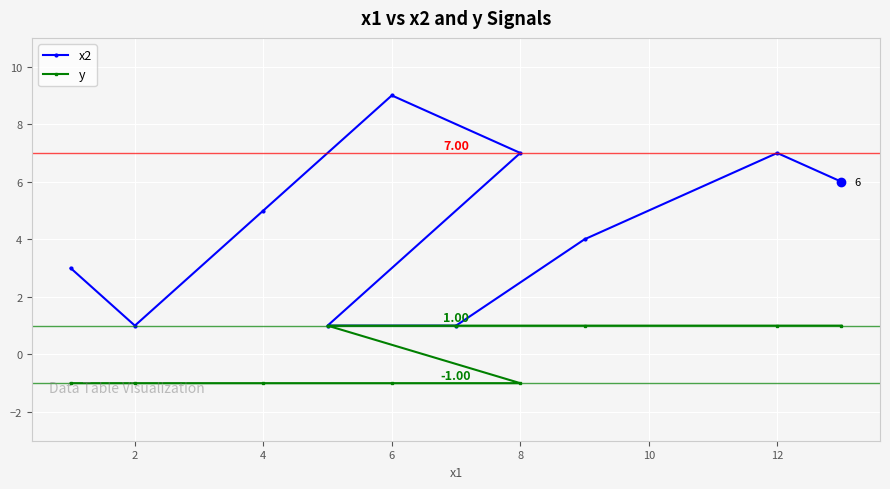

Reading left to right, what are all the values shown in this chart?

x2: 3	1	5	9	7	1	1	4	7	6
y: -1	-1	-1	-1	-1	1	1	1	1	1